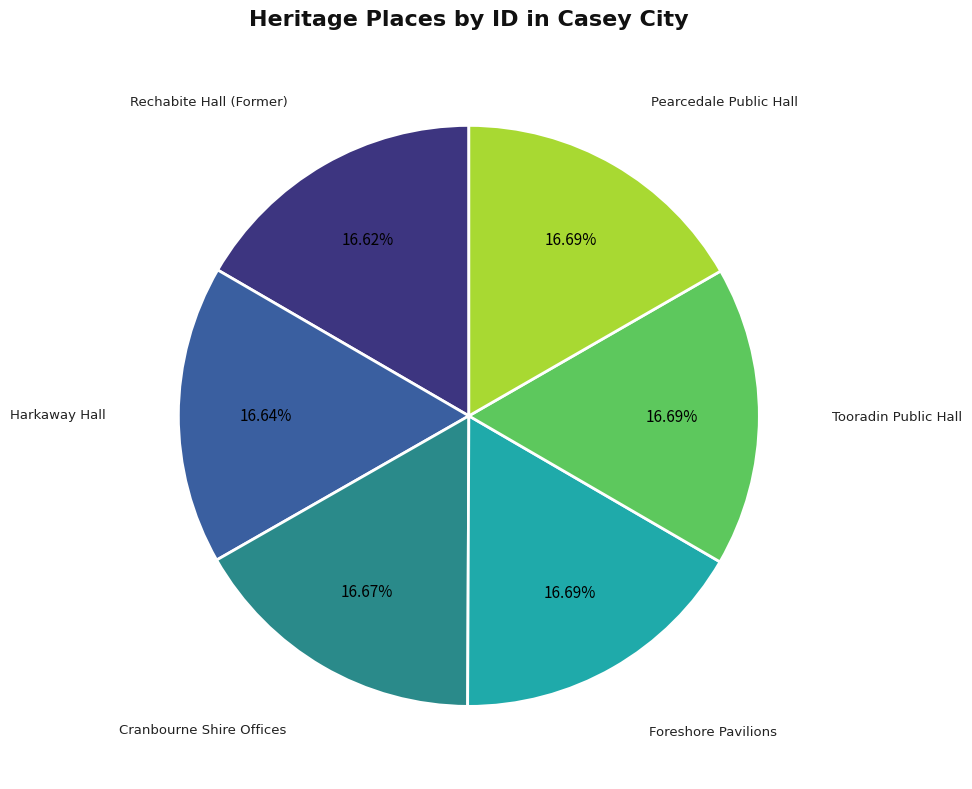

Is there any slice that represents more than half of the pie?

No